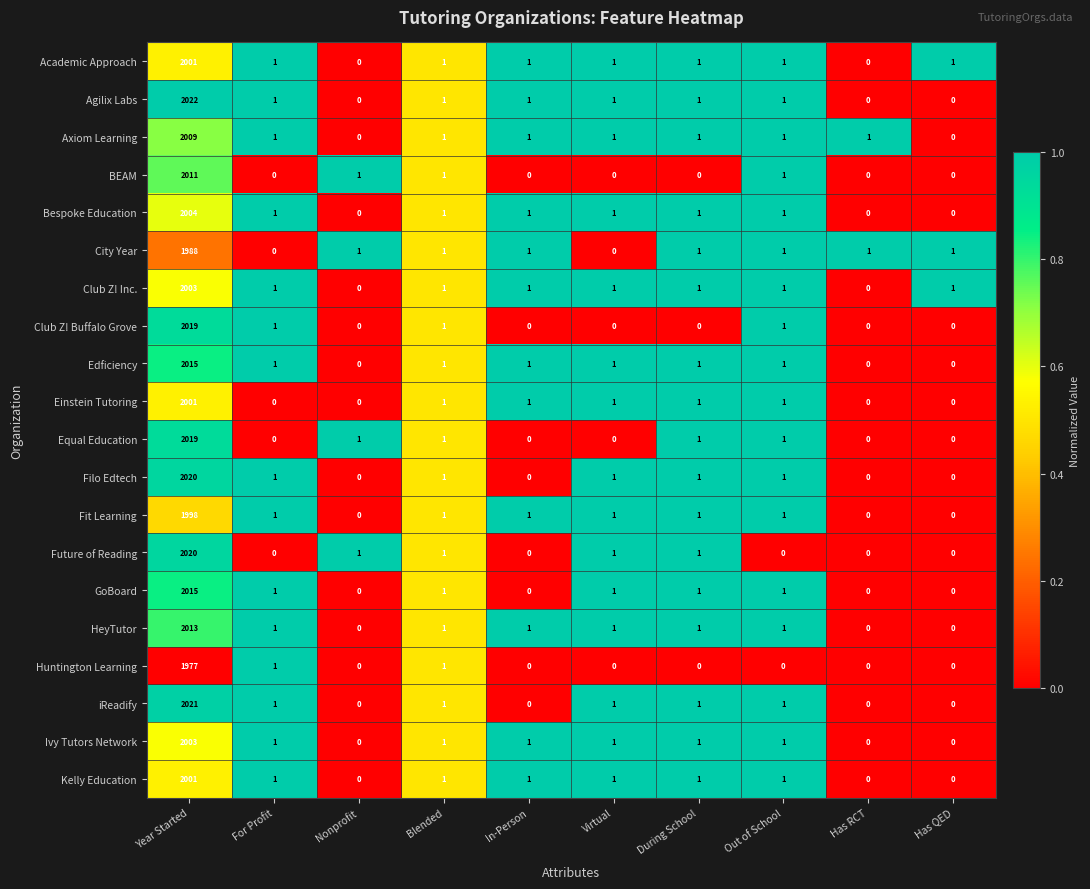

Where does the Edficiency series first go above 1?

Year Started